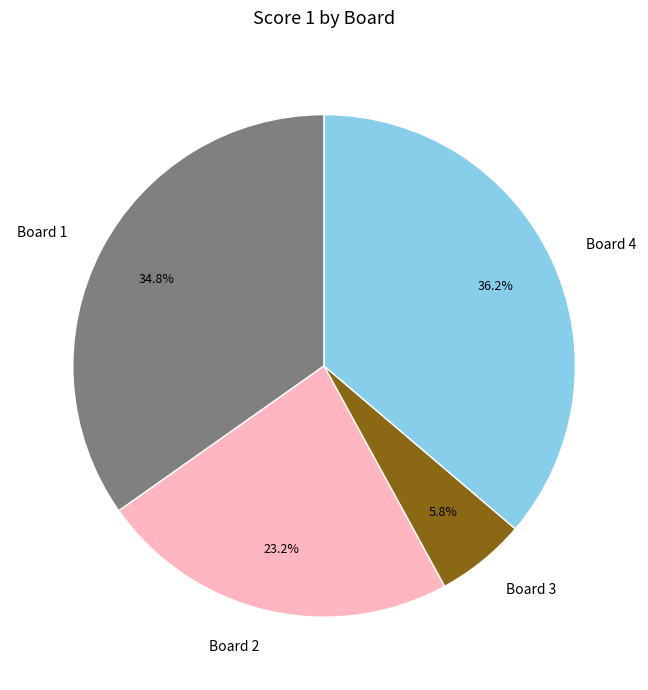

True or false: Board 1 accounts for 27% of the total.

False